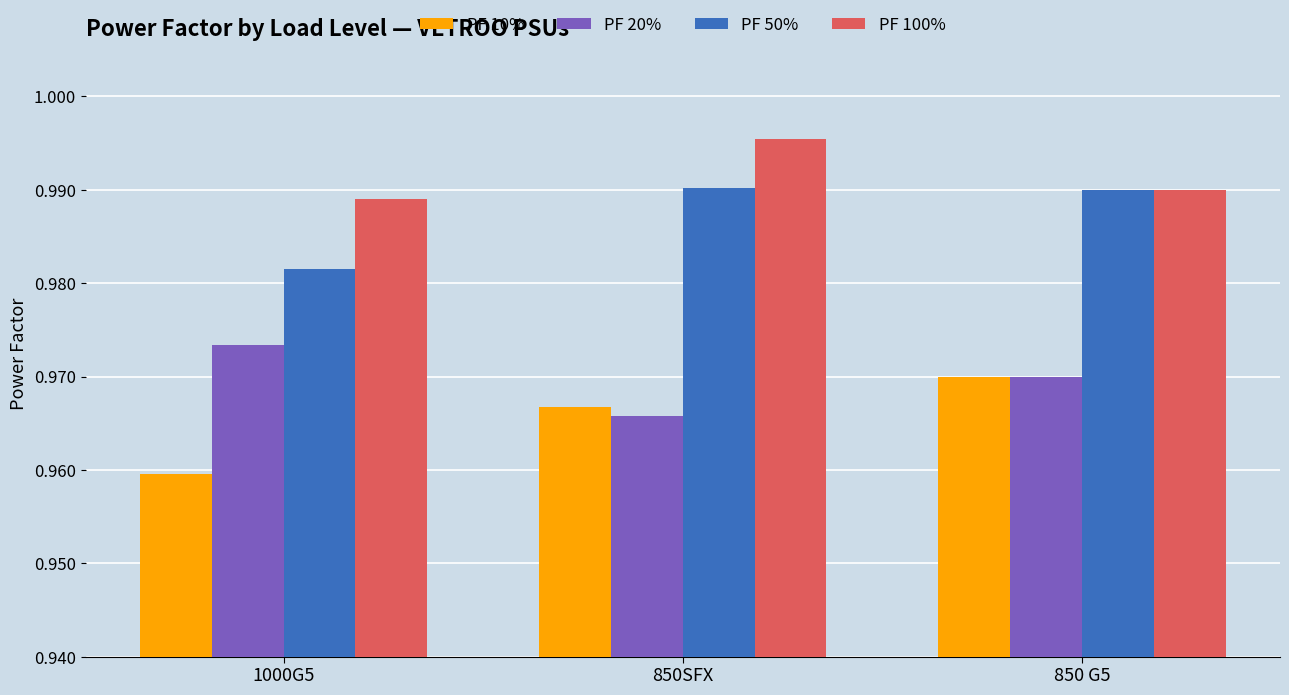

How many groups of bars are there?

3